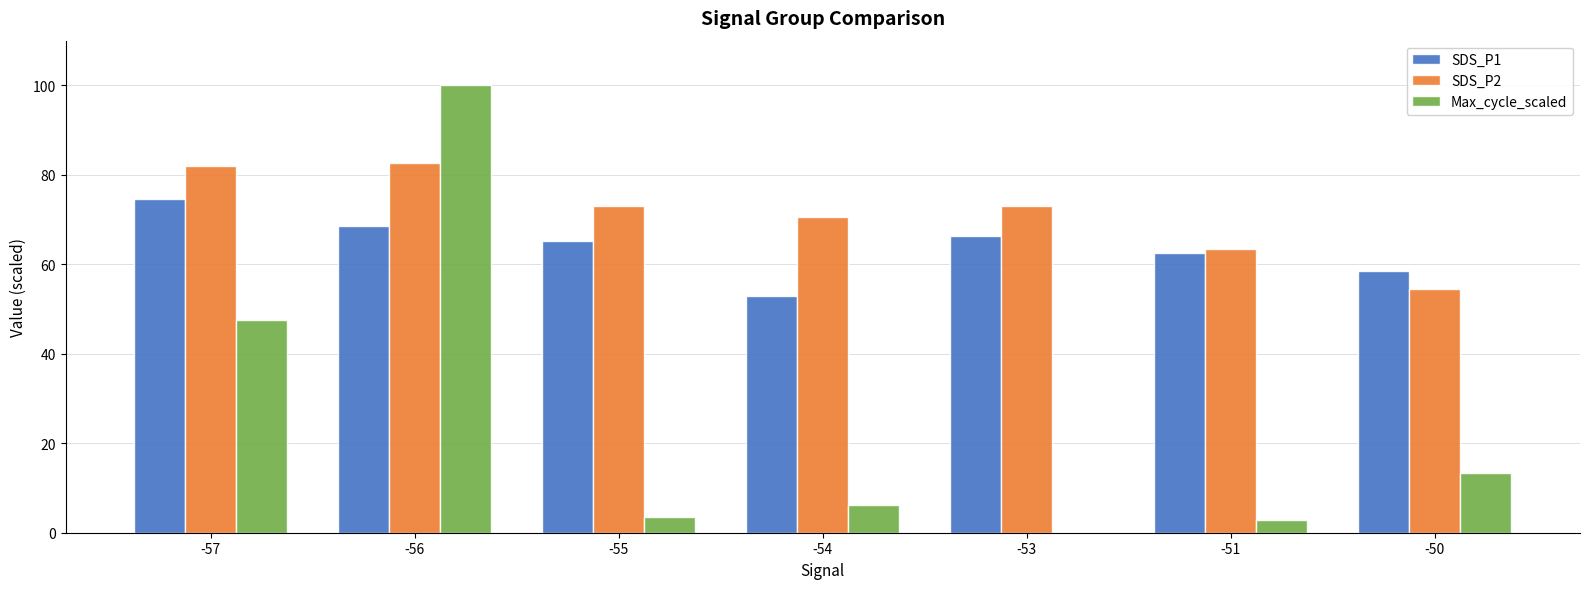

How many data points in Max_cycle_scaled are above 6?

4